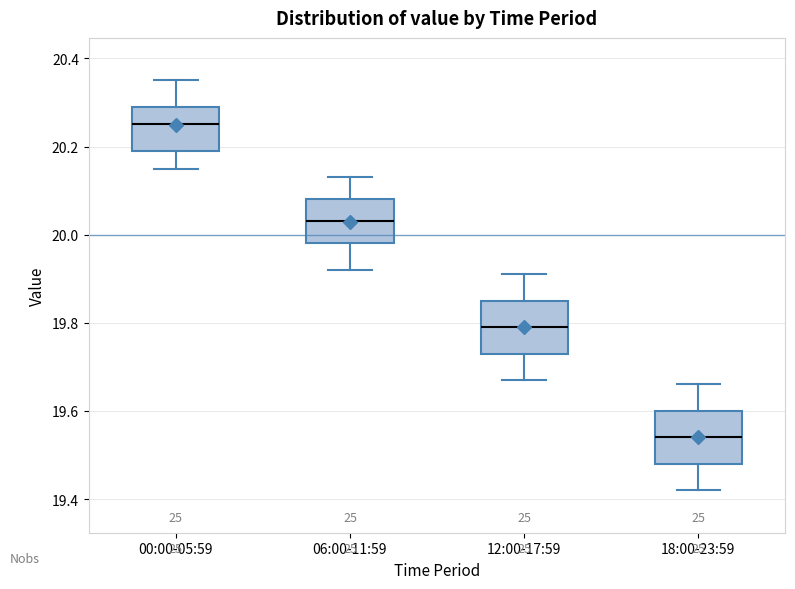

Which box has the lowest median line?

18:00-23:59